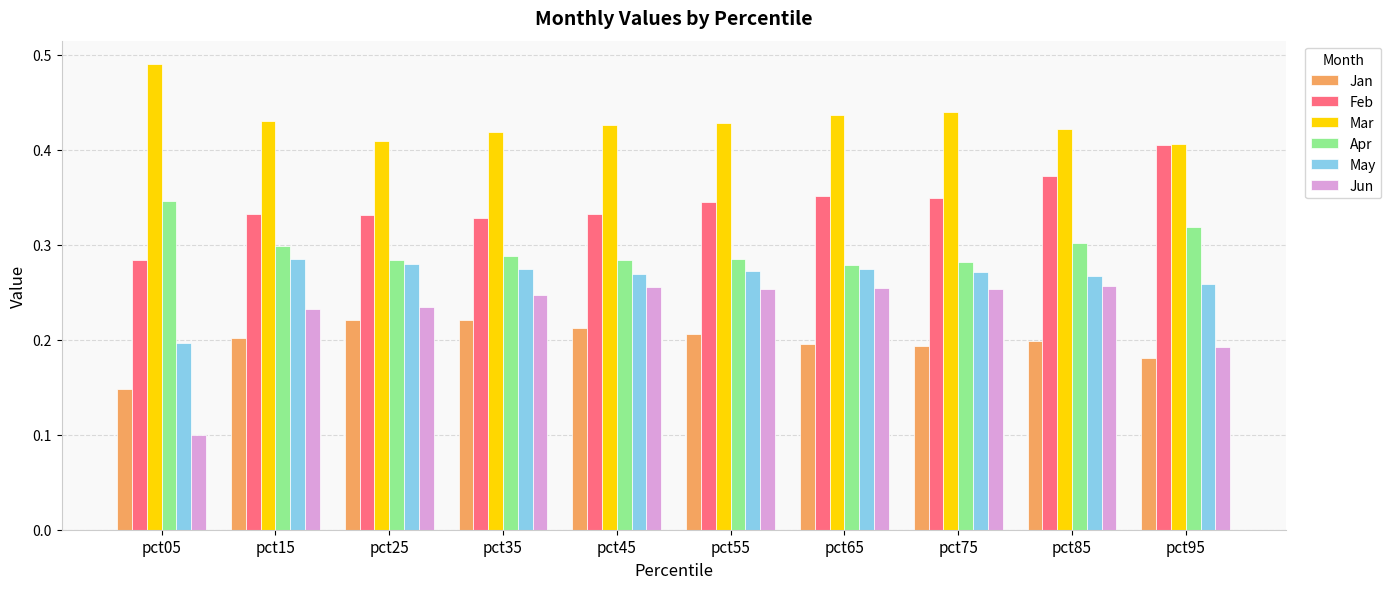

How many May values are between 0 and 1?

10